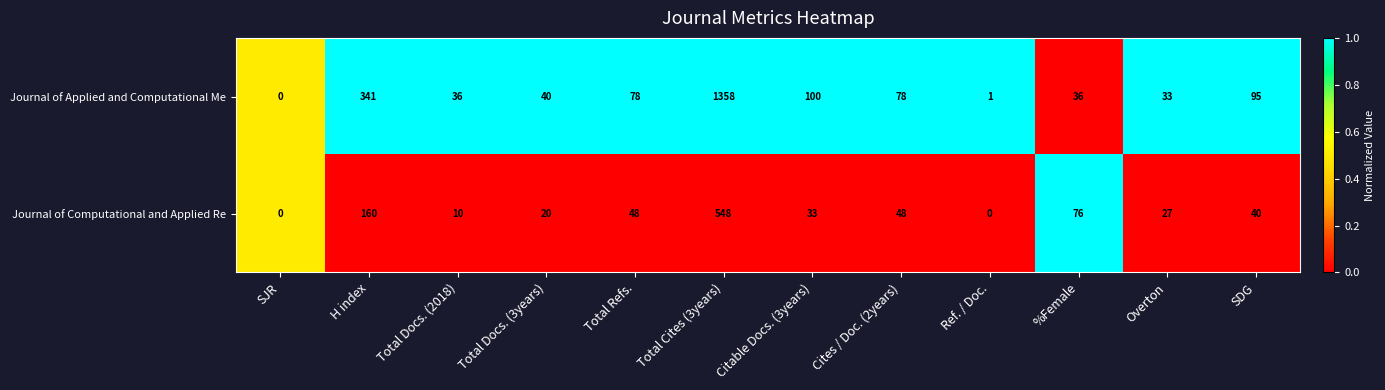

Reading left to right, list all the values displayed in this chart.

Journal of Applied and Computational Me: SJR=0	H index=341	Total Docs. (2018)=36	Total Docs. (3years)=40	Total Refs.=78	Total Cites (3years)=1358	Citable Docs. (3years)=100	Cites / Doc. (2years)=78	Ref. / Doc.=1	%Female=36	Overton=33	SDG=95
Journal of Computational and Applied Re: SJR=0	H index=160	Total Docs. (2018)=10	Total Docs. (3years)=20	Total Refs.=48	Total Cites (3years)=548	Citable Docs. (3years)=33	Cites / Doc. (2years)=48	Ref. / Doc.=0	%Female=76	Overton=27	SDG=40